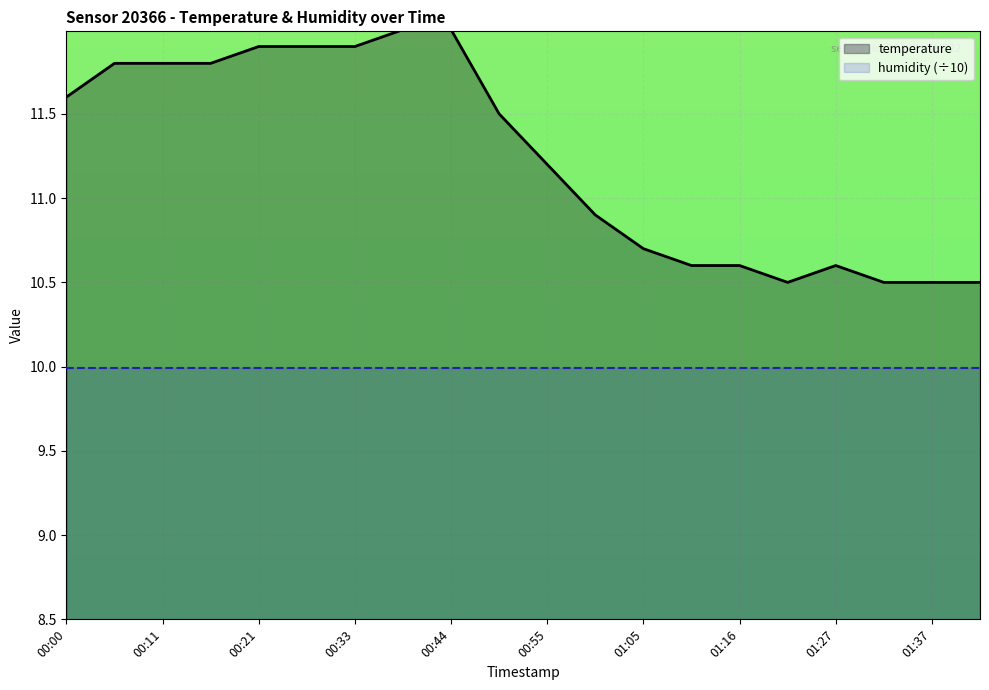

True or false: the data shows 6.4 at 01:37.

False